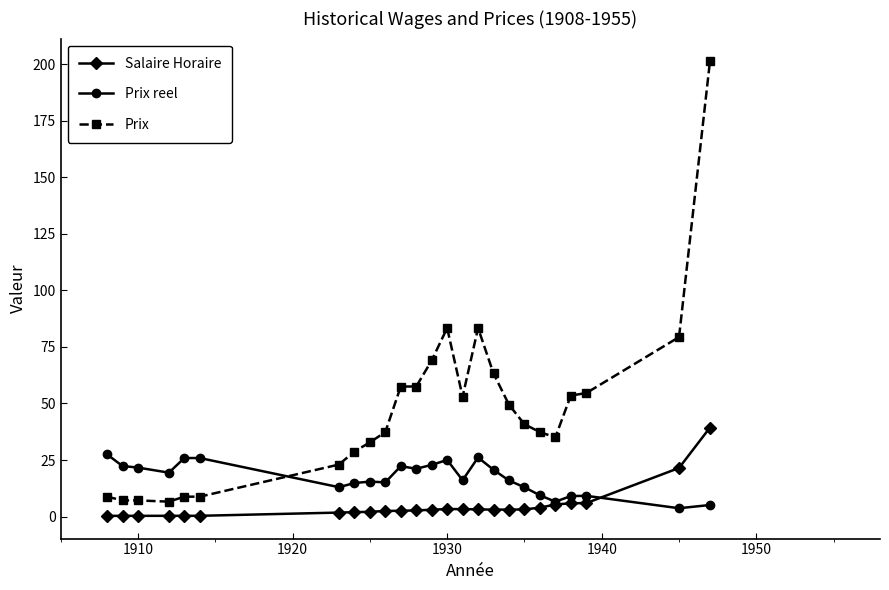

Which series has the widest spread of values?

Prix